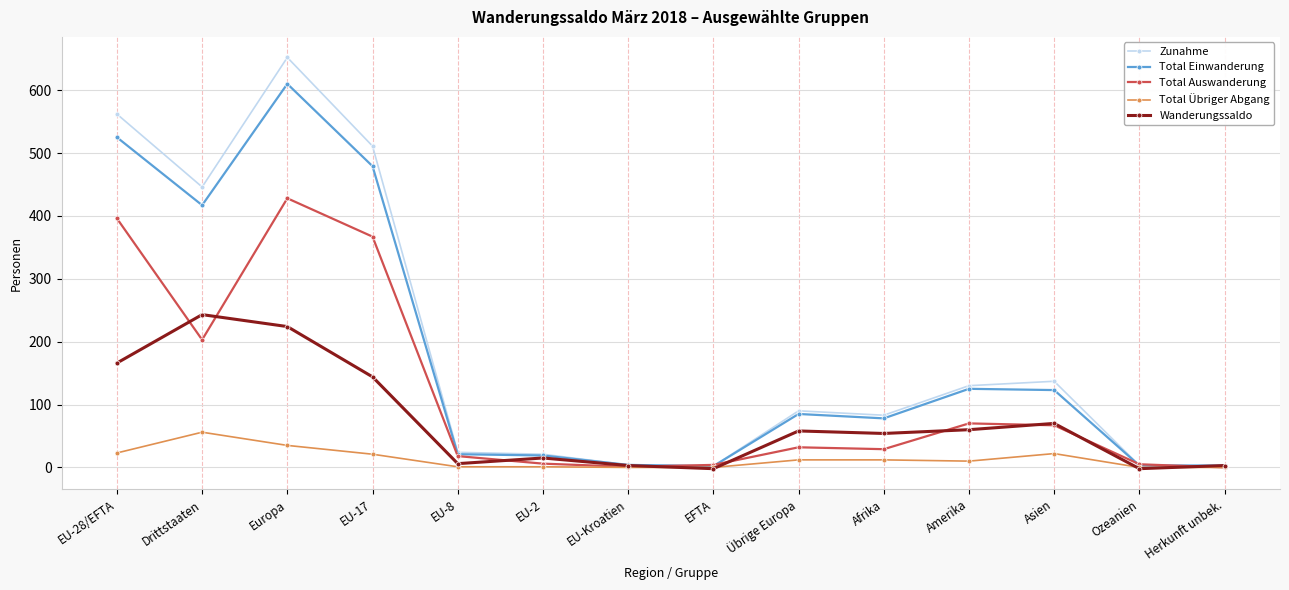

At which label does Total Einwanderung reach its peak?

Europa